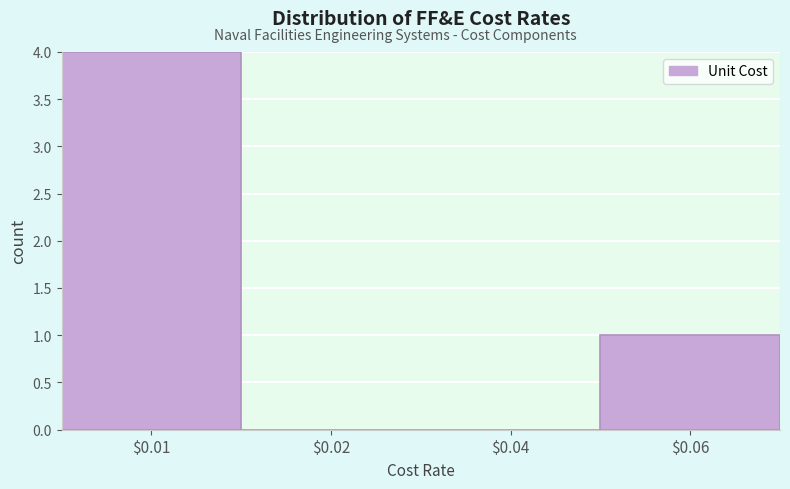

The value at $0.02 is -2. True or false?

False